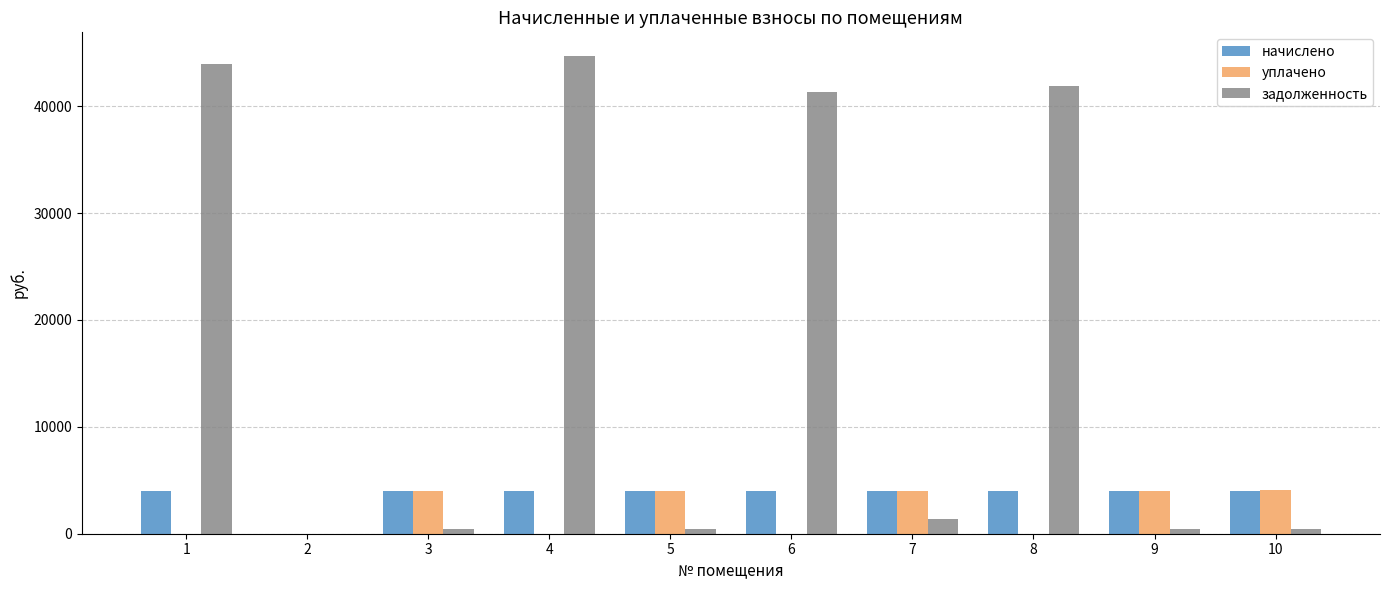

True or false: уплачено has a value of 2160.5 at 6.

False